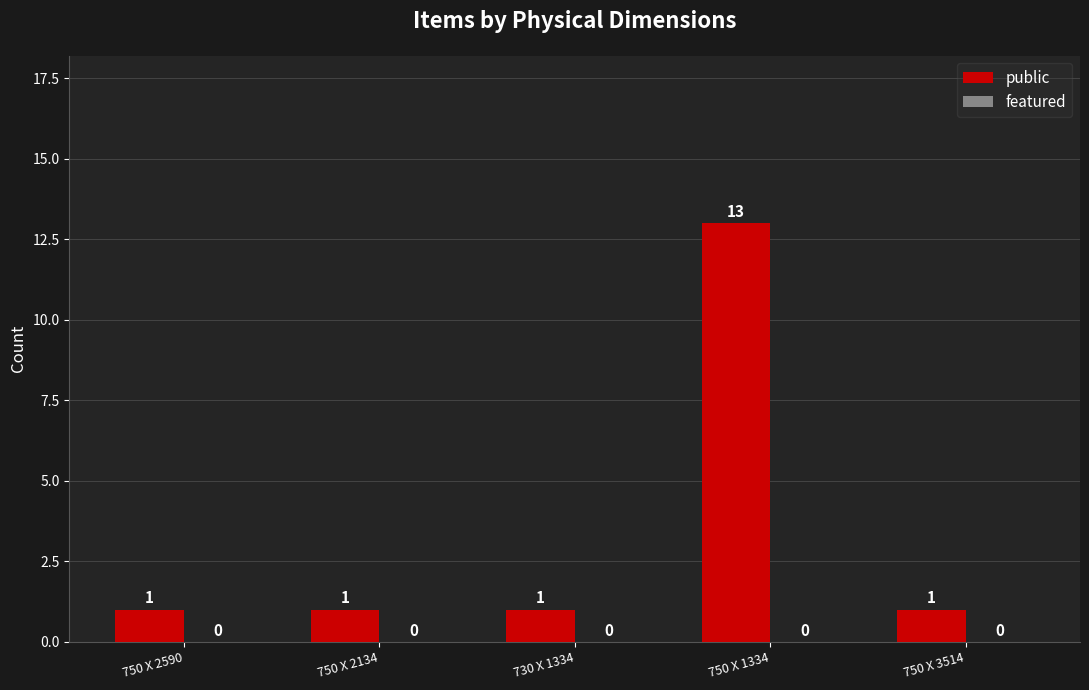

The chart shows a value of 1 at 750 X 2134. True or false?

True